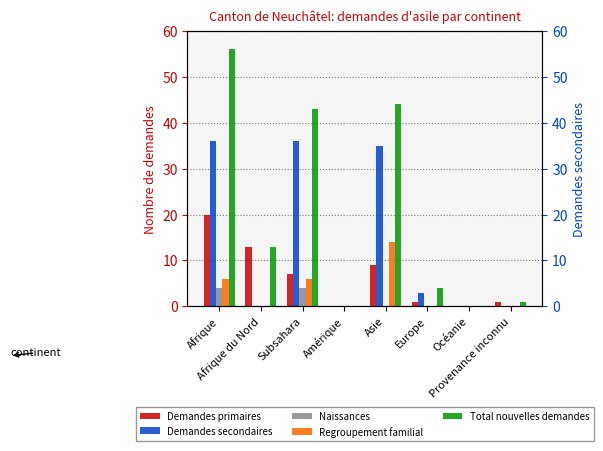

What is the sum of the Demandes secondaires values at Asie and Subsahara?

71